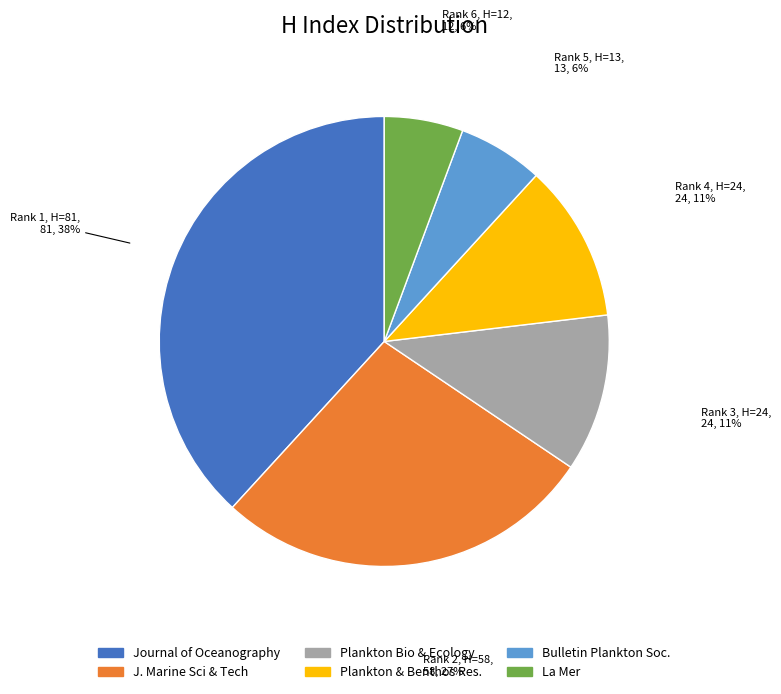

Does any single category account for the majority?

No